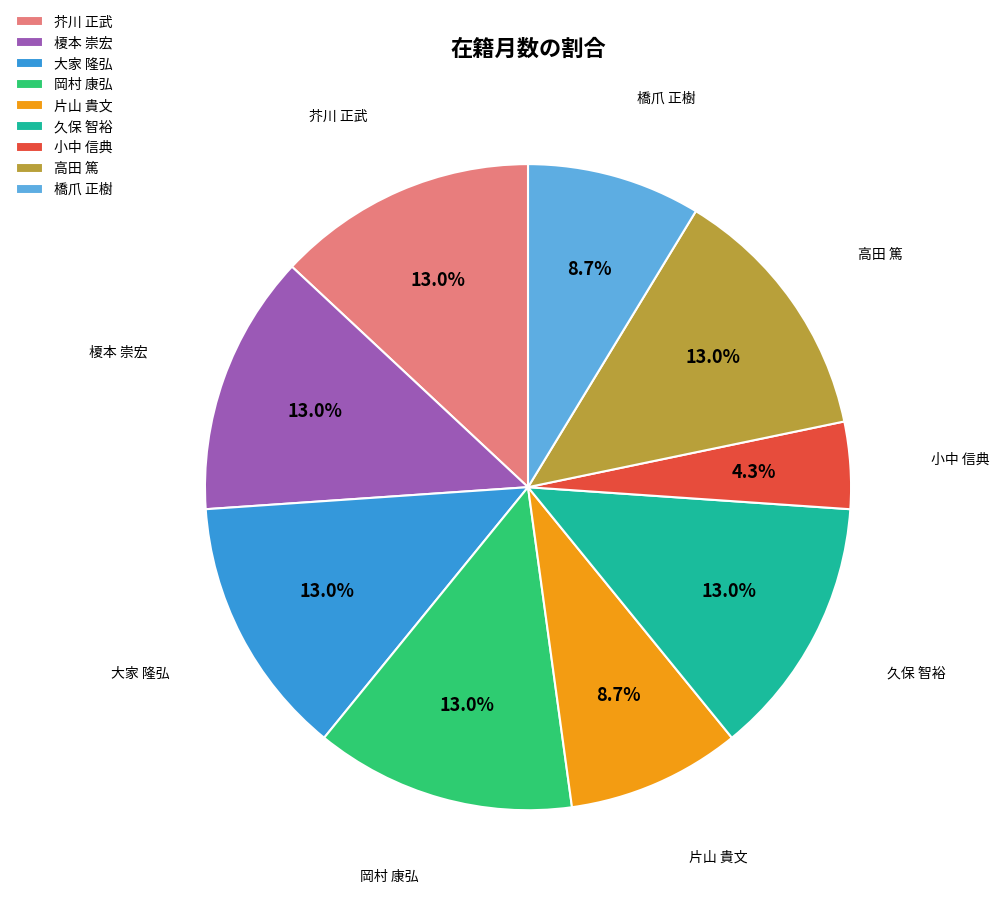

Is there a majority slice in this chart?

No